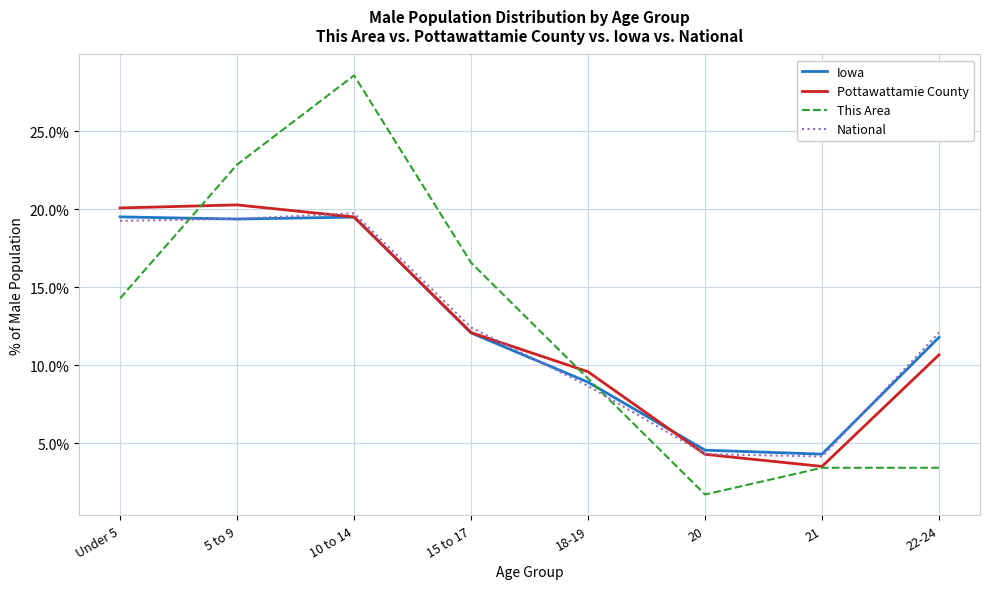

Where is the first local maximum for National?

10 to 14